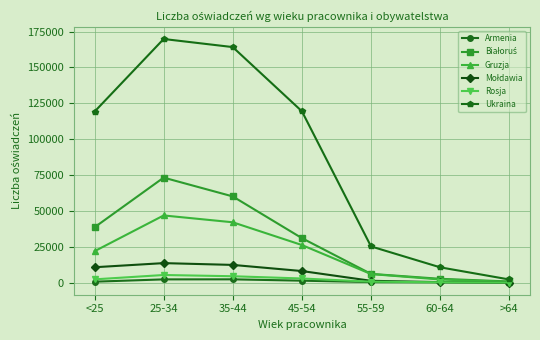

What is the difference between the second highest and second lowest values in the Ukraina series?

153565